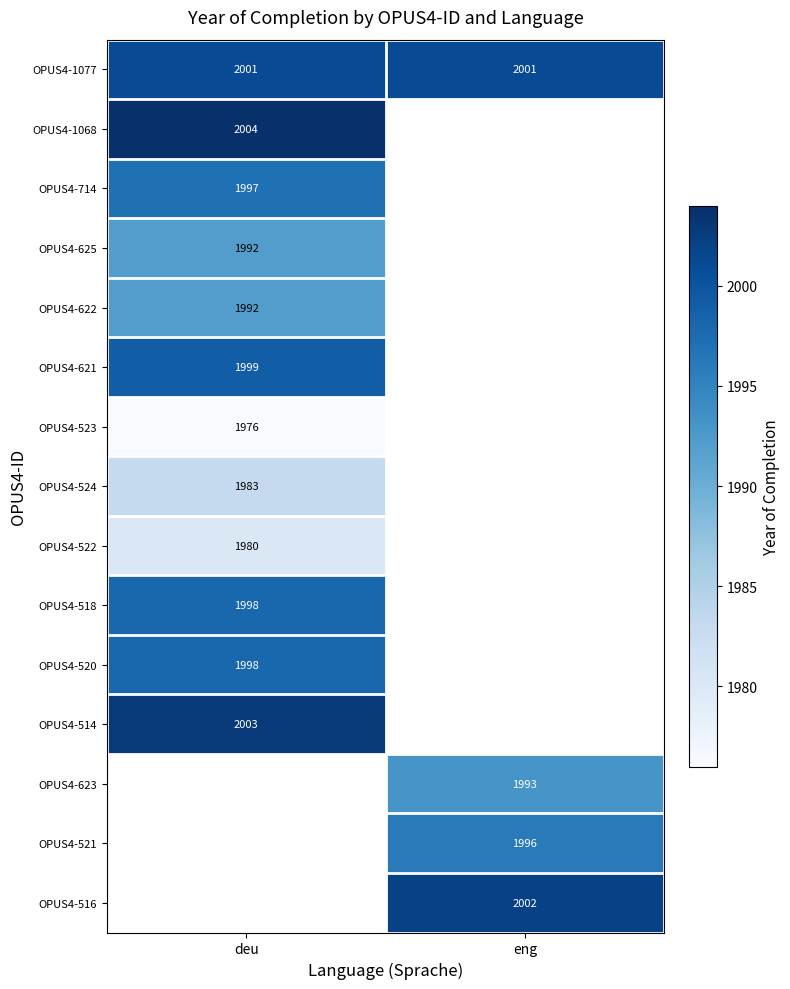

True or false: OPUS4-516 has a value of 853 at eng.

False